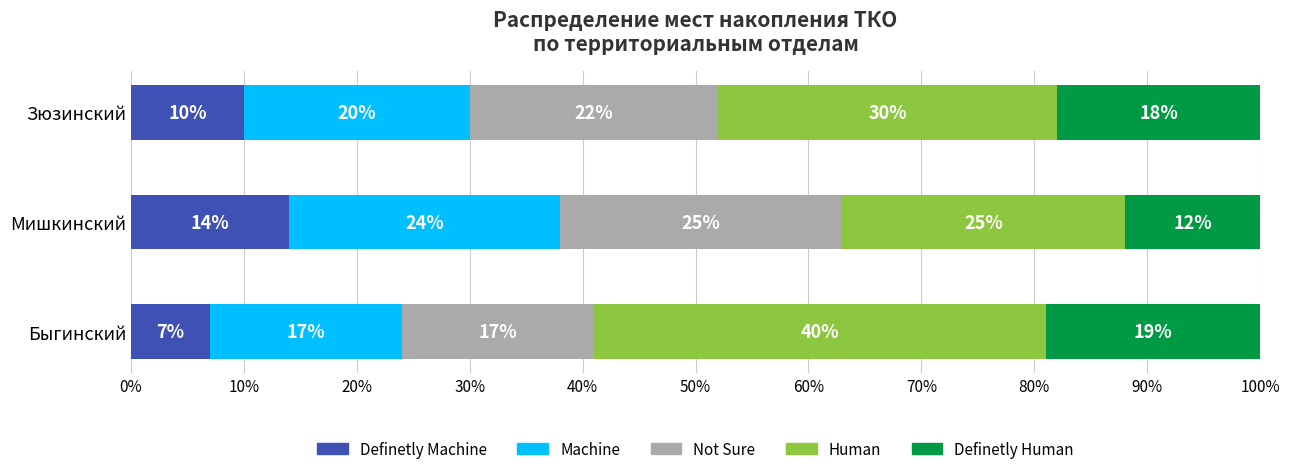

What is the total value across all series at Быгинский?

100.0